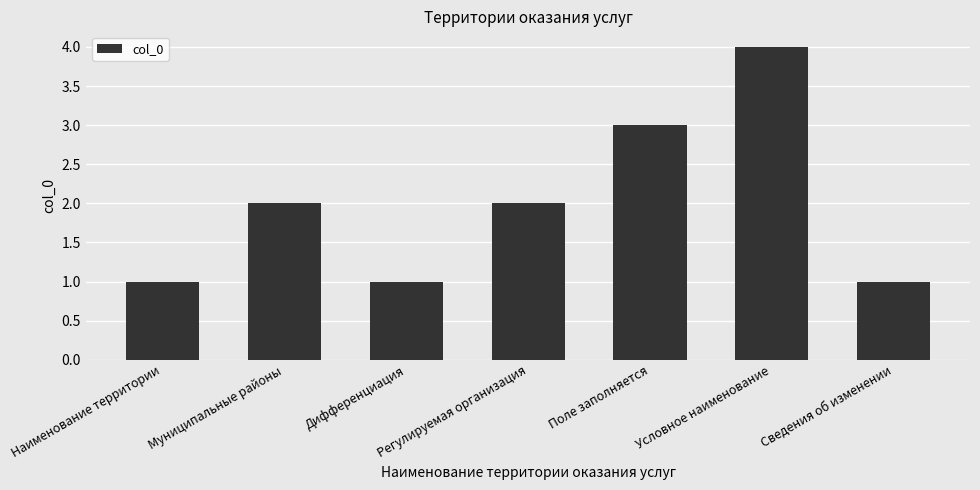

What is the change in value from Дифференциация to Условное наименование?

+3